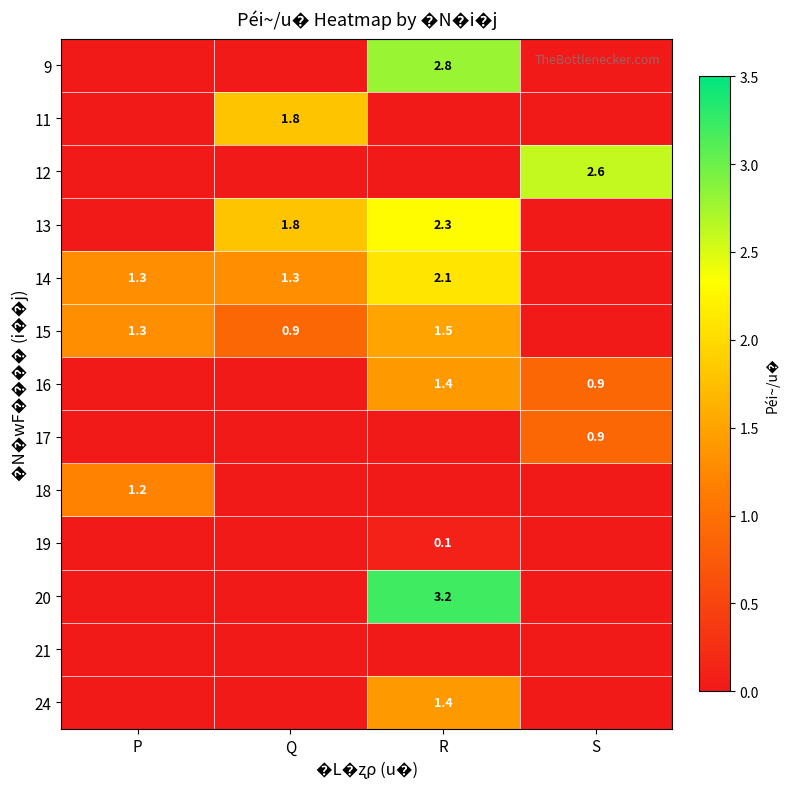

Is it true that 19 equals 0.1 at R?

True